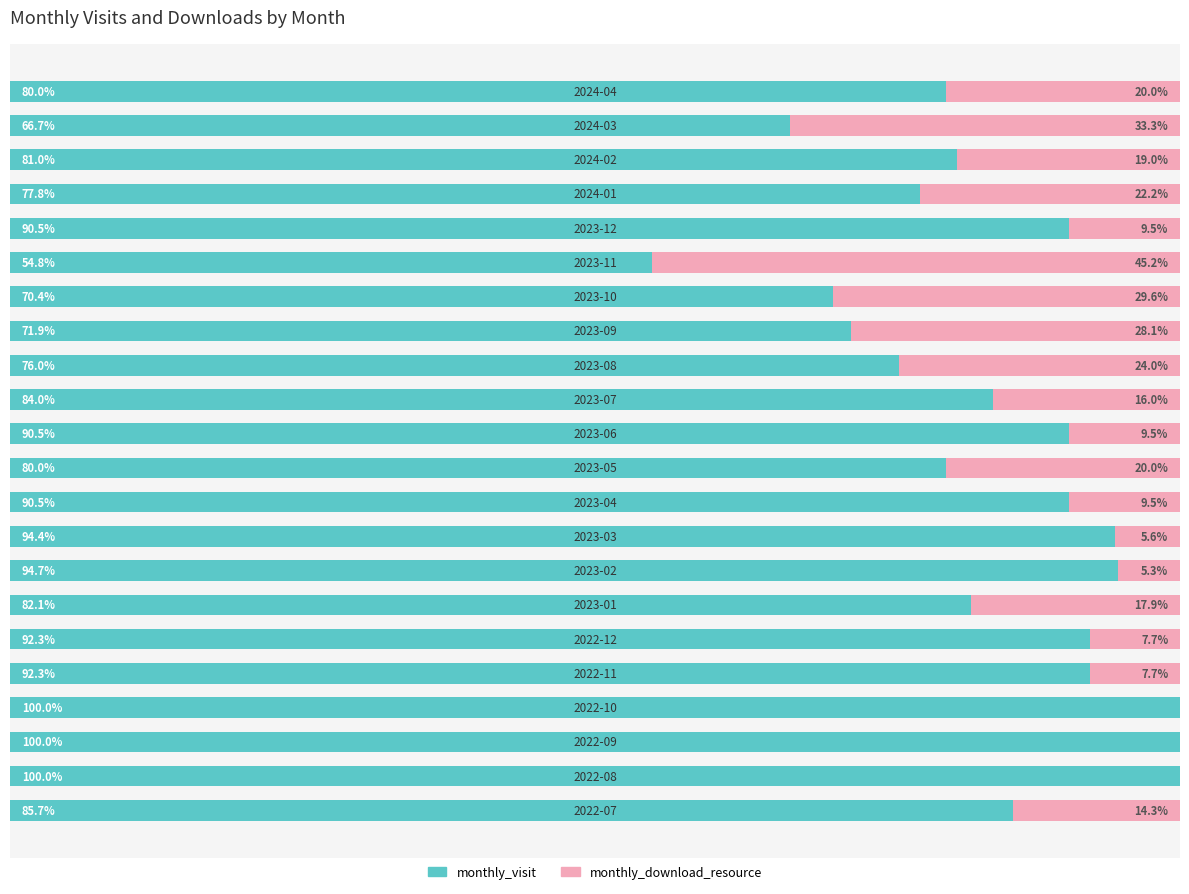

What is the sum of the monthly_download_resource values at 13 and 4?

31.7